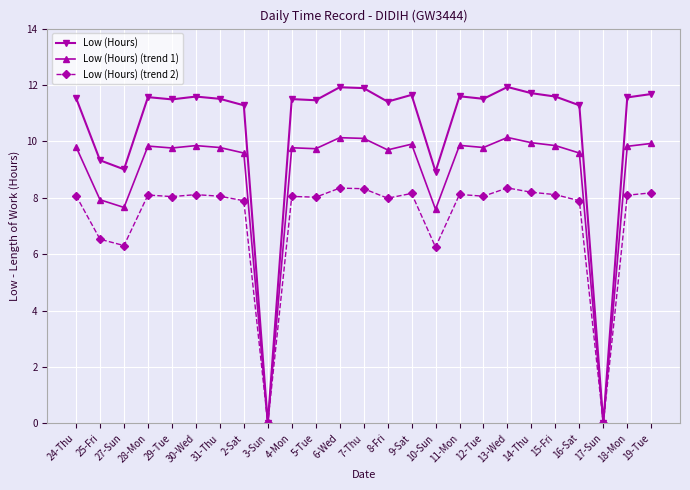

At how many categories does at least one series exceed 11?

20